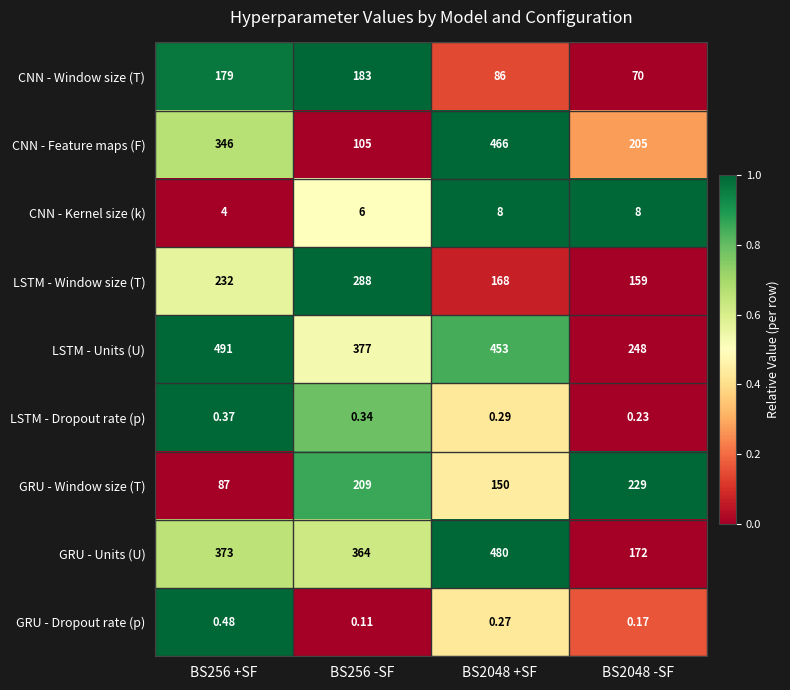

Between BS2048 +SF and BS2048 -SF, which series saw the biggest shift?

GRU - Units (U)